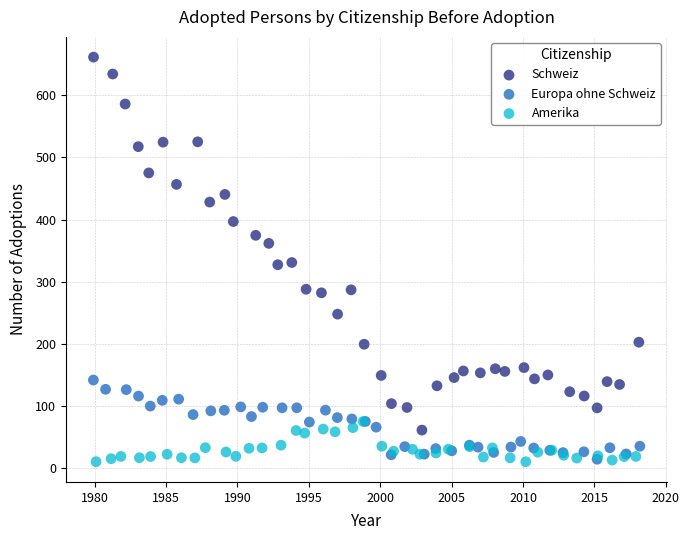

Which series reaches the maximum Y coordinate?

Schweiz